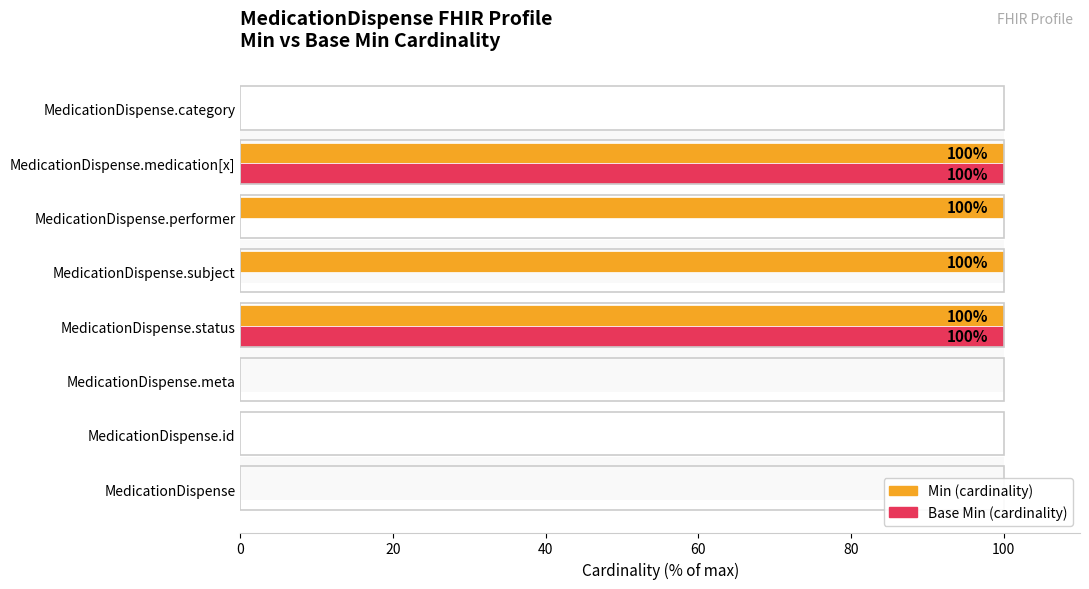

How many data points in Min (cardinality) are less than 100?

4